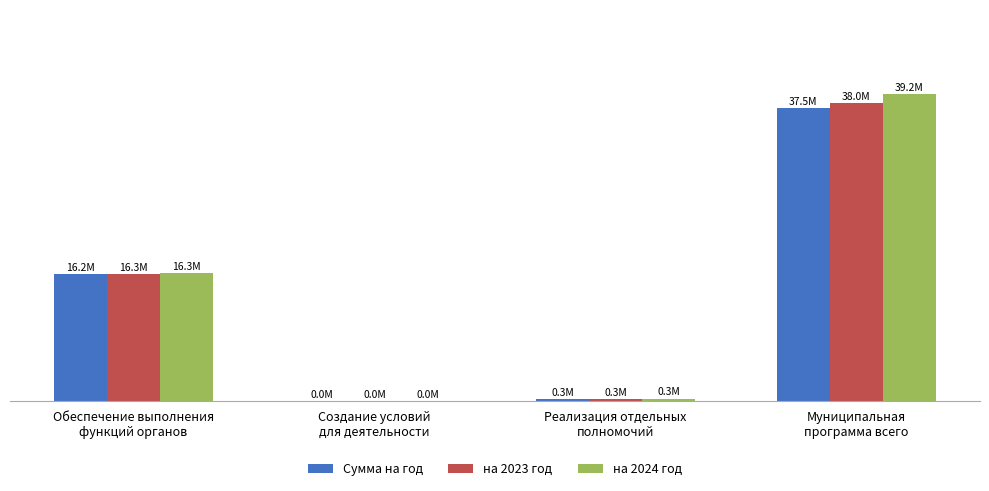

The на 2024 год series shows 492958 at Реализация отдельных
полномочий. True or false?

False